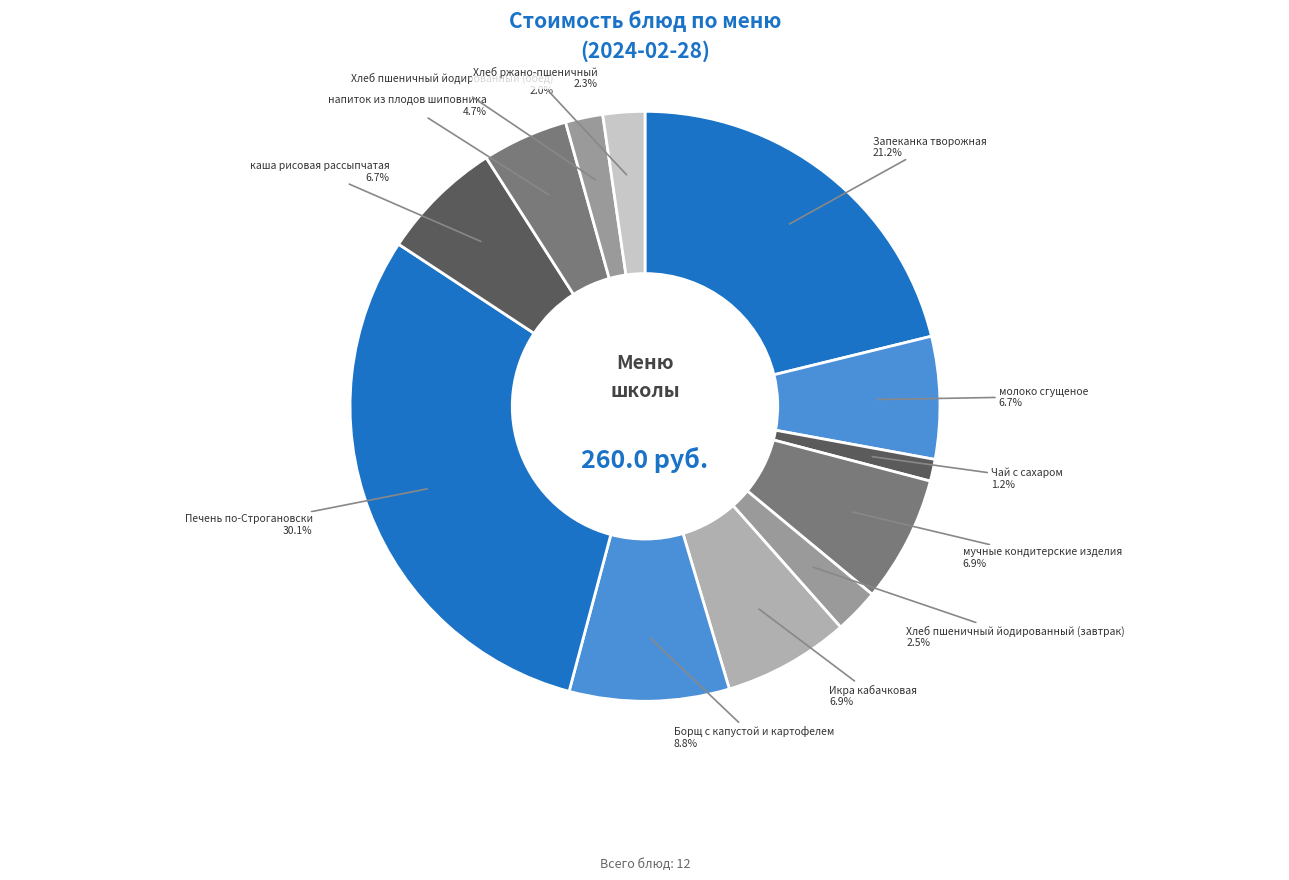

Count the number of slices in the pie.

12